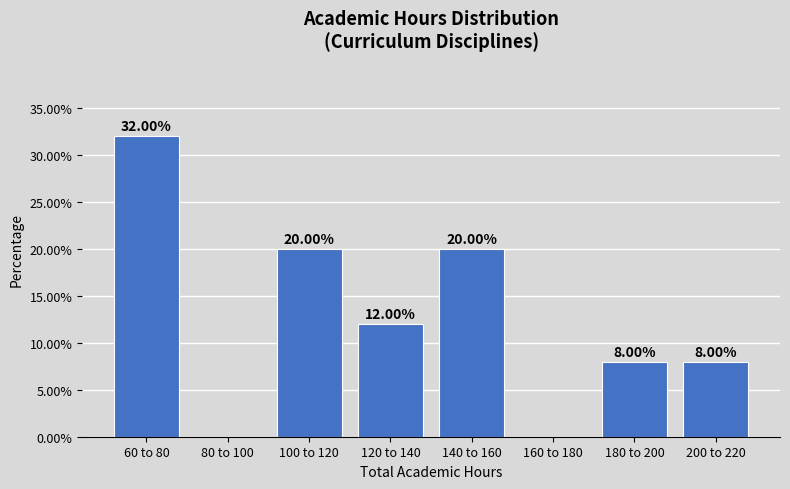

What is the sum of the values at 60 to 80 and 160 to 180?

32